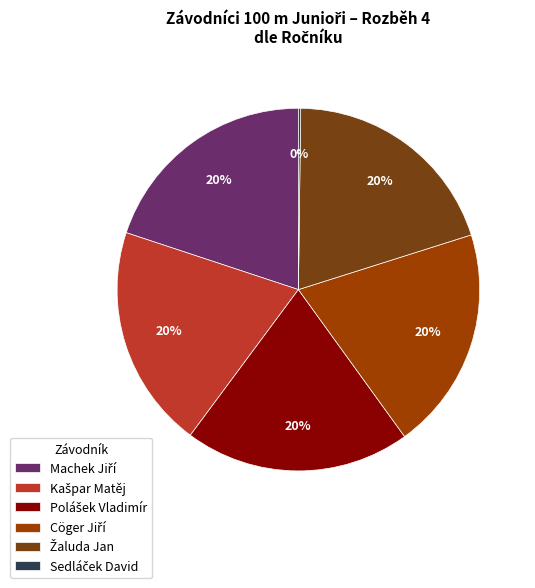

To the nearest percent, what is the average slice percentage?

17%